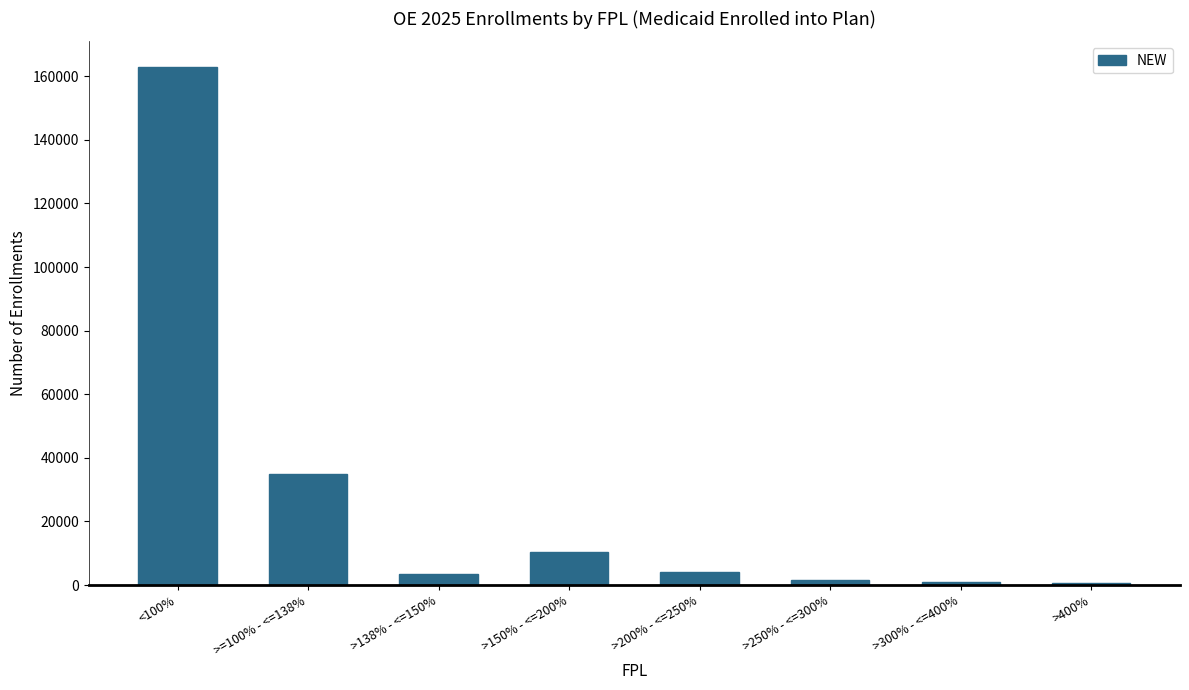

What is the difference between the second highest and second lowest values?

34001